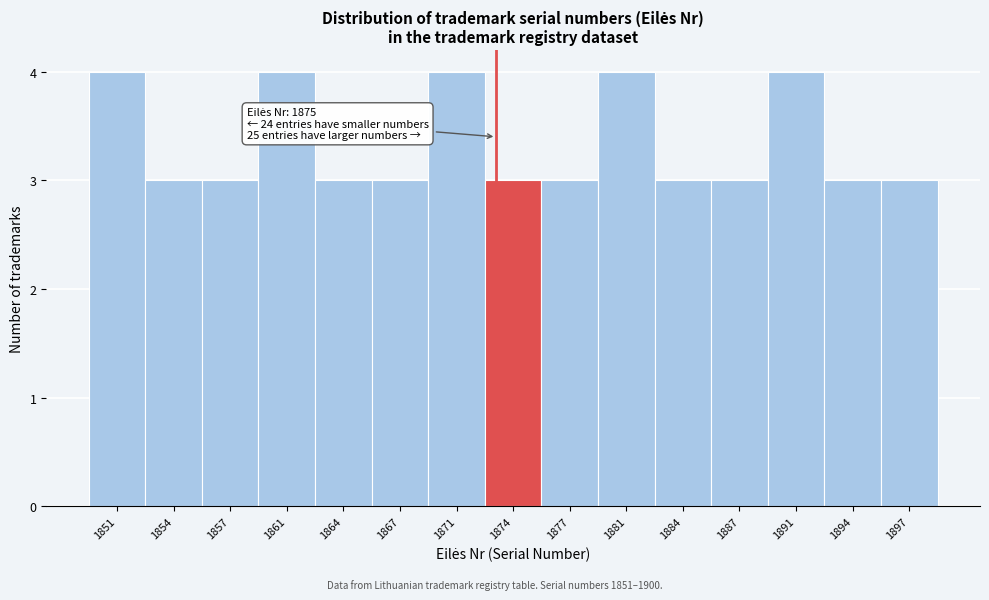

Reading left to right, what are all the values shown in this chart?

4	3	3	4	3	3	4	3	3	4	3	3	4	3	3